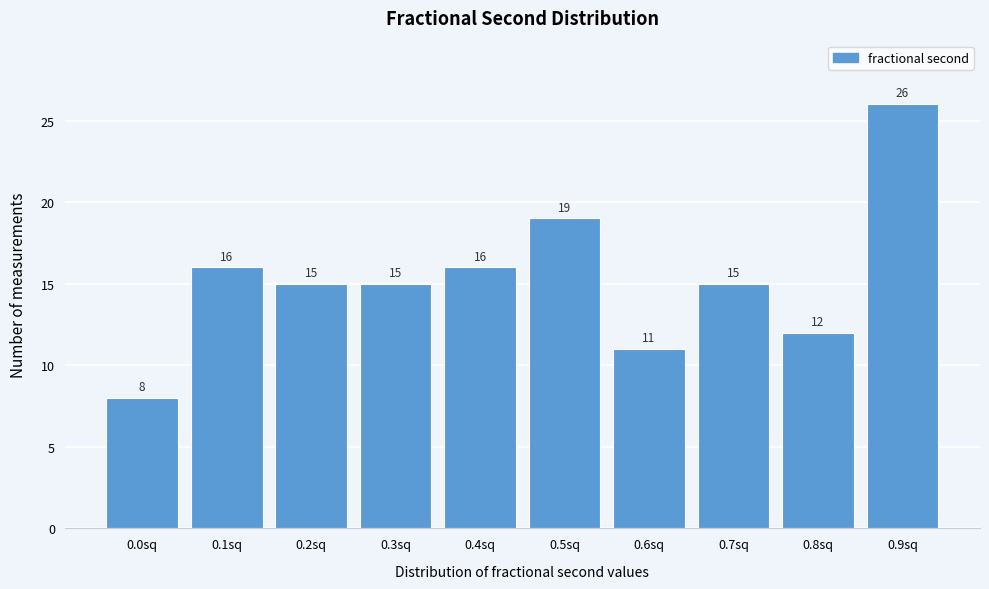

Reading left to right, list all the values displayed in this chart.

0.0sq=8	0.1sq=16	0.2sq=15	0.3sq=15	0.4sq=16	0.5sq=19	0.6sq=11	0.7sq=15	0.8sq=12	0.9sq=26